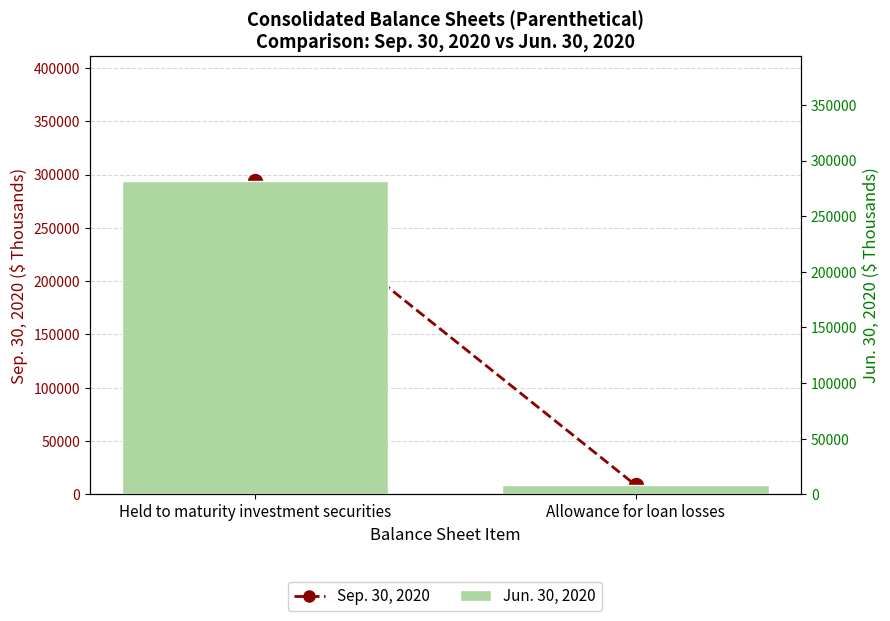

True or false: Jun. 30, 2020 has a value of 281497 at Held to maturity investment securities.

True